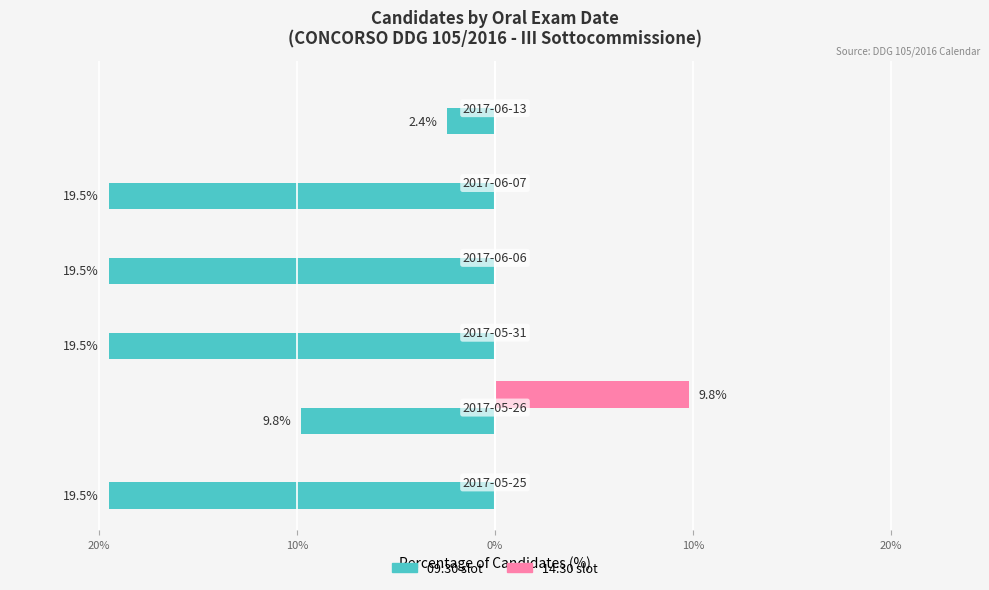

List the series in order of their overall mean, highest first.

14:30 slot, 09:30 slot